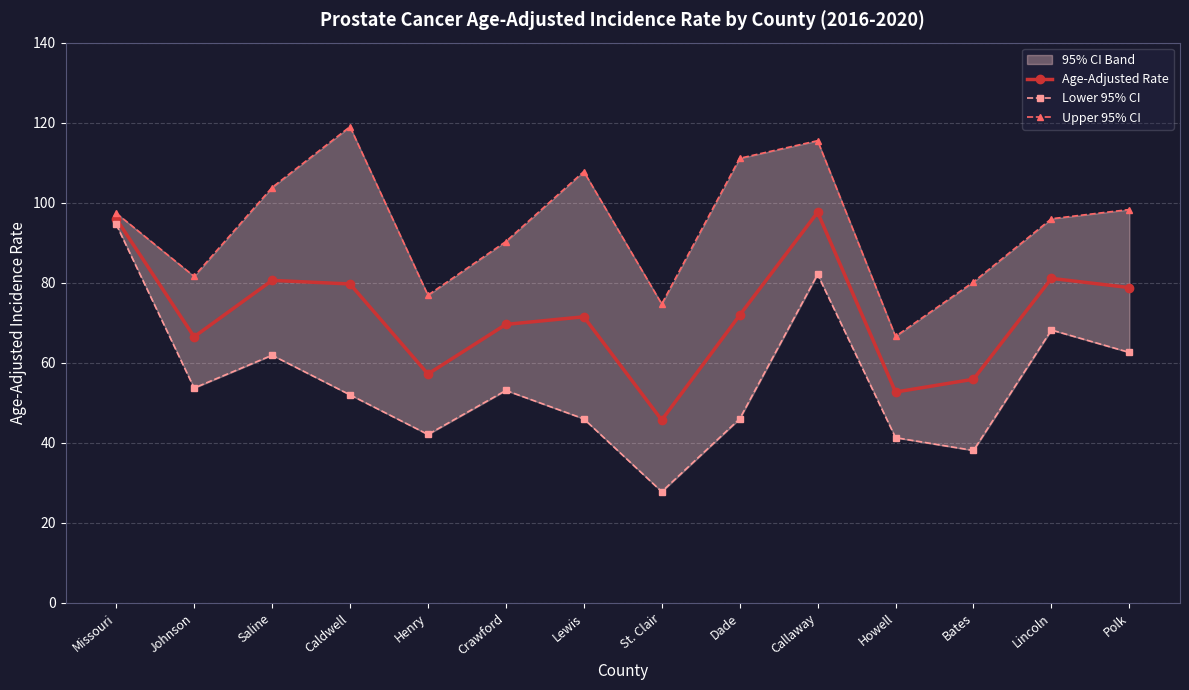

Which series has the largest range (max minus min)?

Lower 95% CI